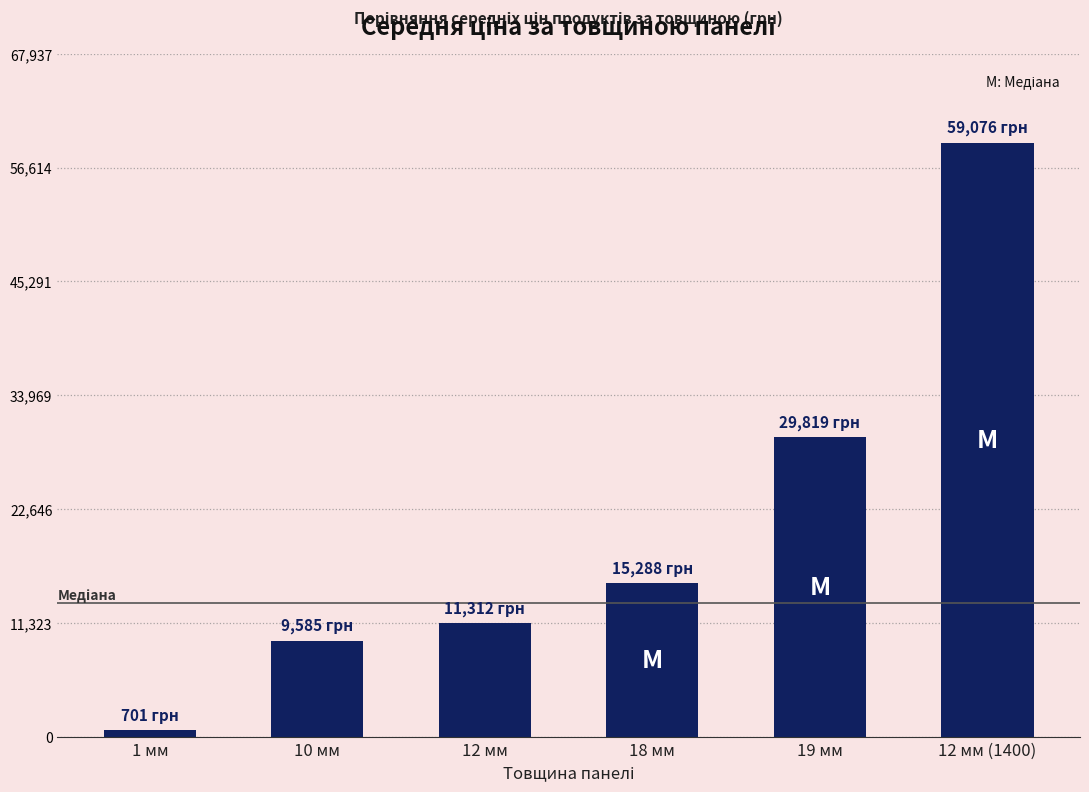

Approximately how many times larger is the value at 1 мм compared to 10 мм?

0.1